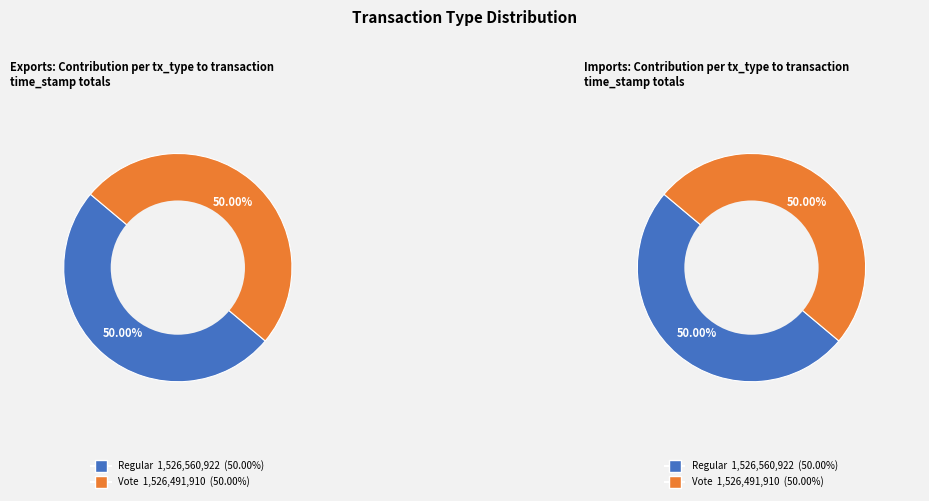

Is it true that Regular is 50% of the pie?

True